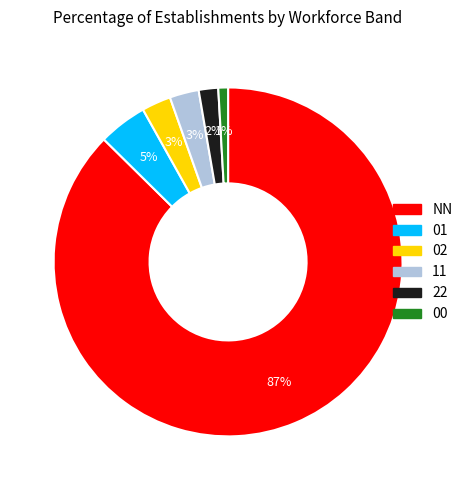

To the nearest percent, what is the average slice percentage?

17%